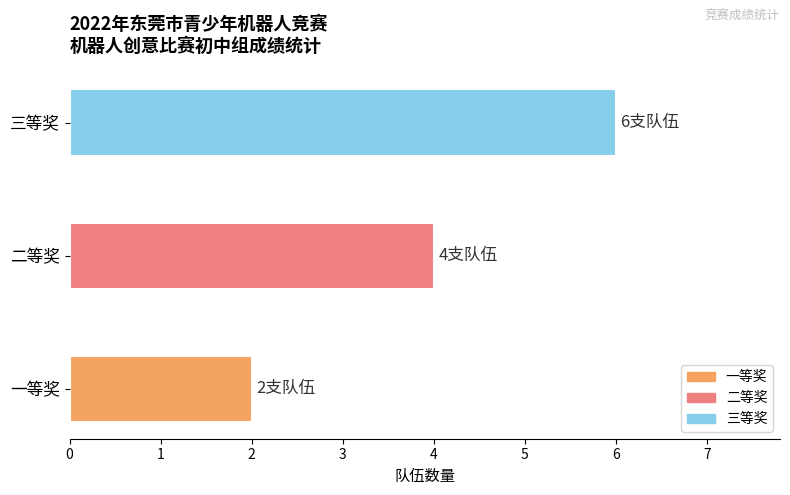

What is the sum of the values at 三等奖 and 一等奖?

8